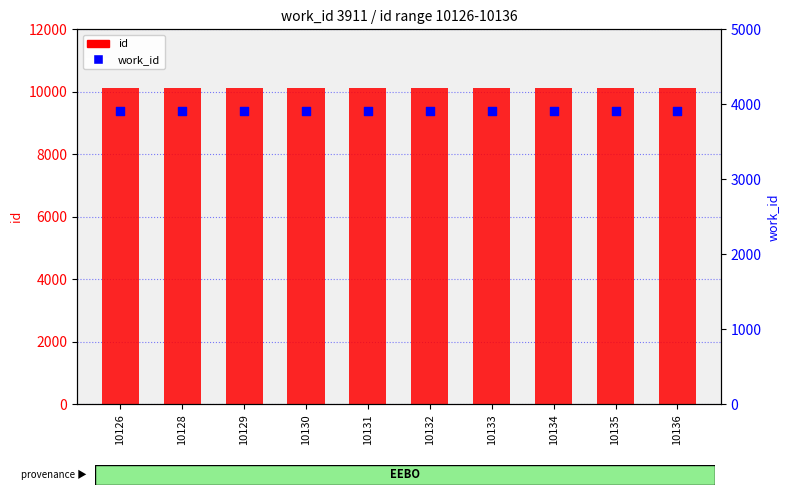

At how many categories does at least one series exceed 8466?

10